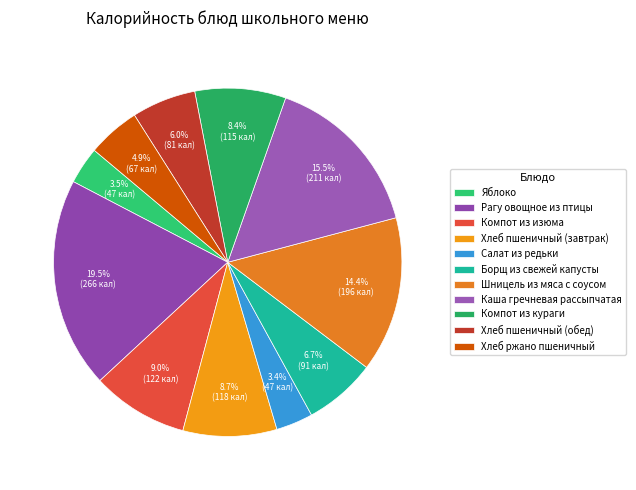

What is the smallest slice in the pie chart?

Салат из редьки